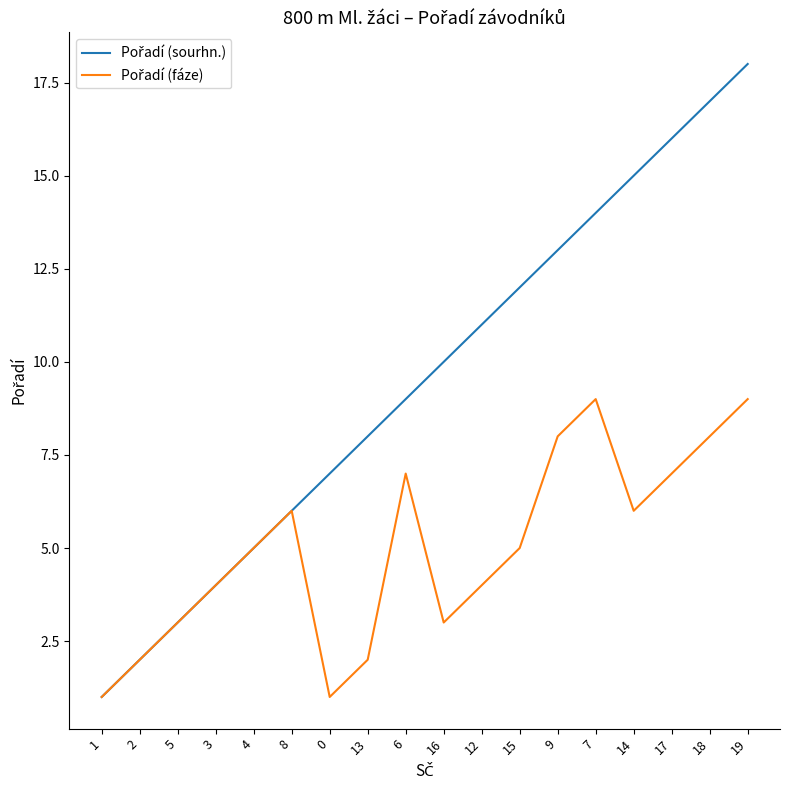

At which category is the sum across all series the highest?

19